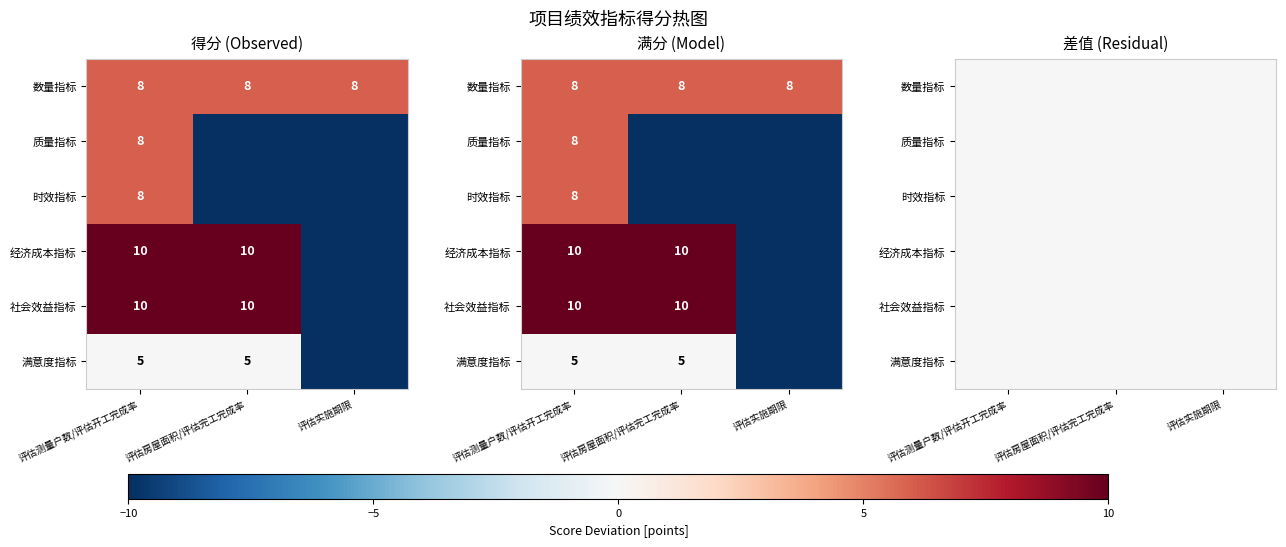

Which category has the lowest value across all series?

评估房屋面积/评估完工完成率